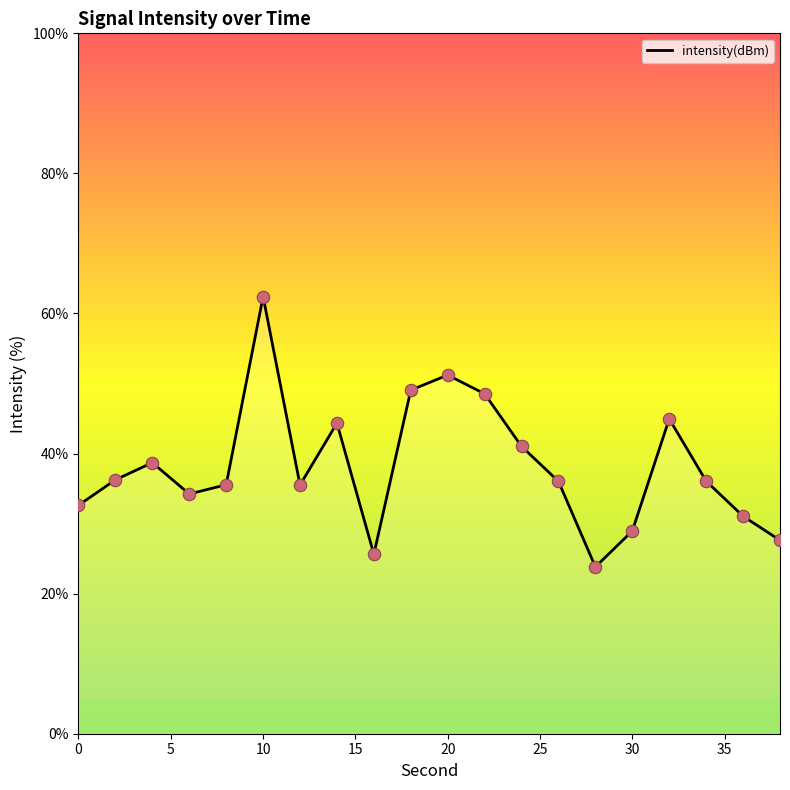

What is the difference between the maximum and minimum values?

38.6